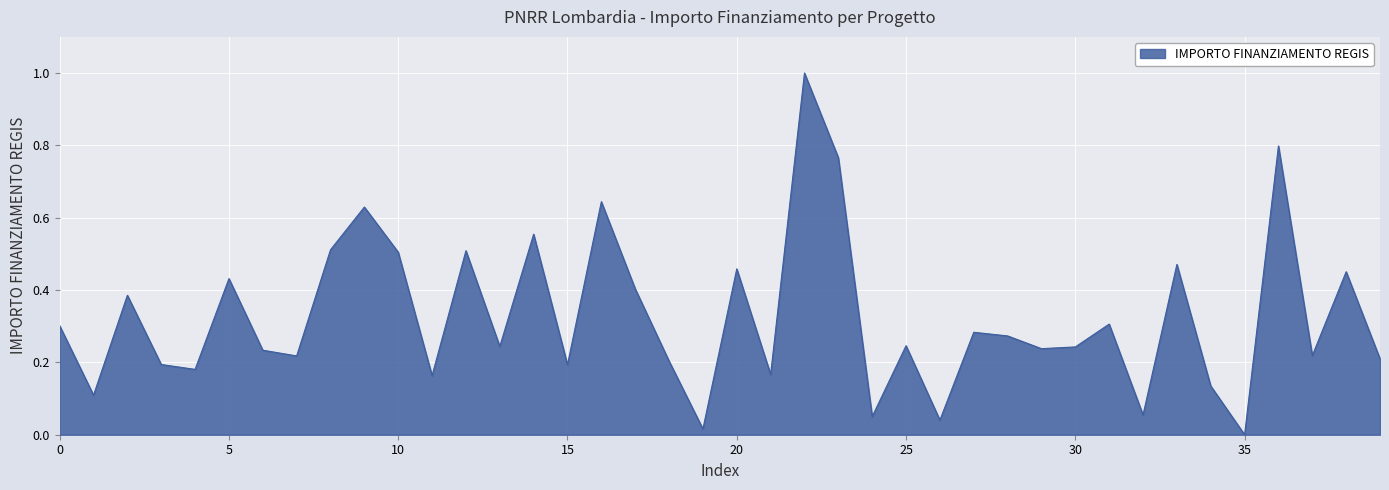

What is the difference between the maximum and minimum values?

1.0